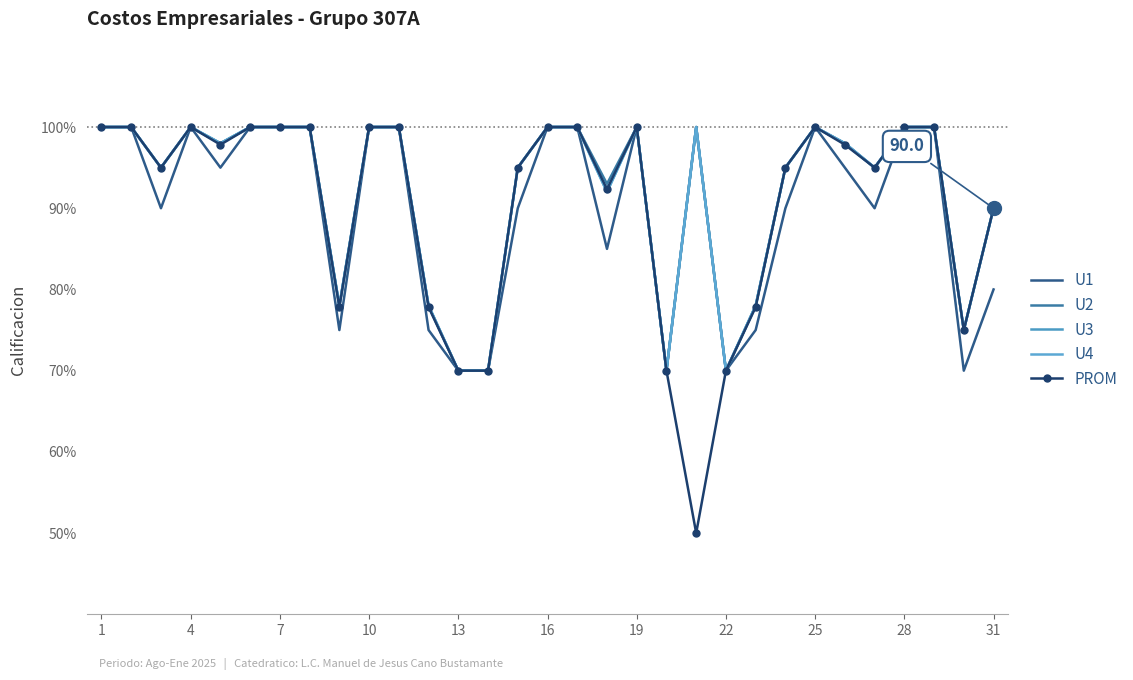

At which category is the sum across all series the highest?

1